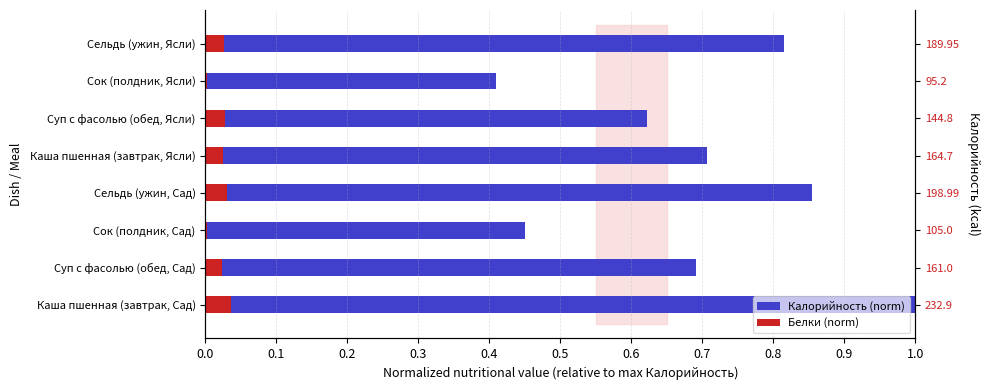

Count the Калорийность (norm) values in the range 0 to 1.

8